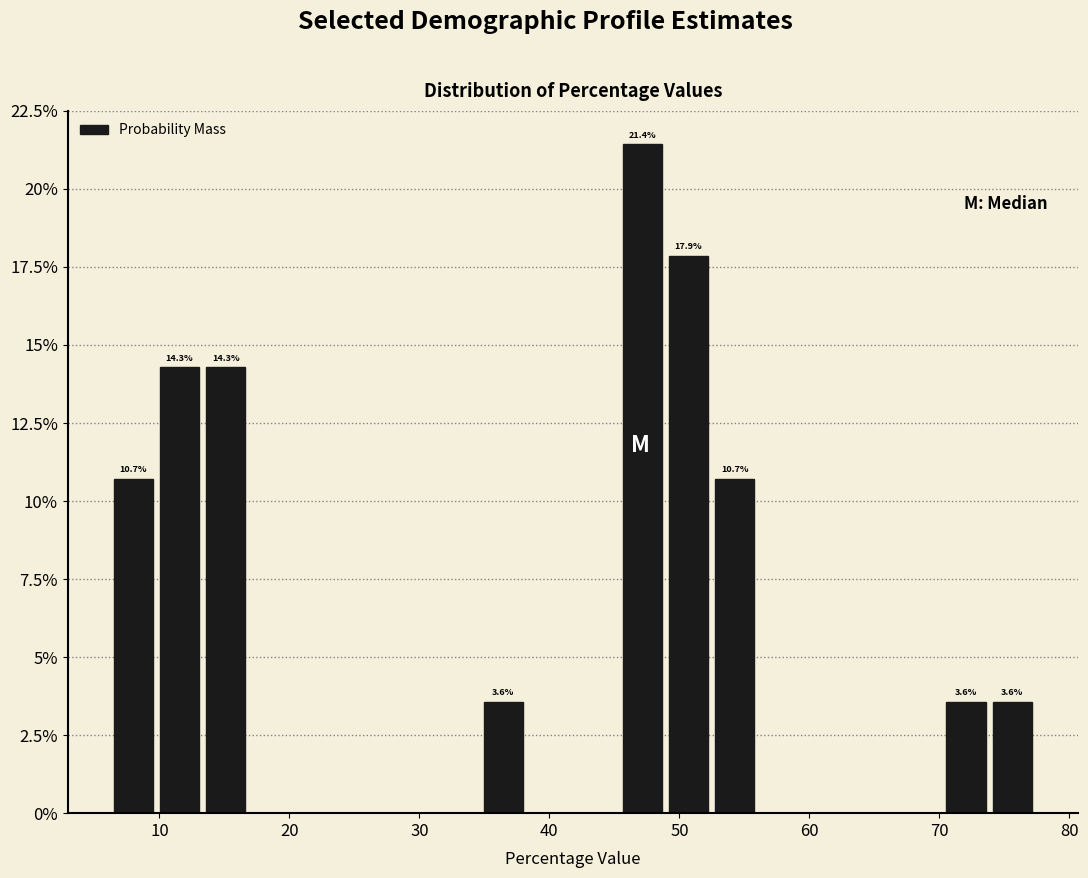

Around what value on the x-axis is the tallest bar? Give the approximate position of its centre, as read against the axis.

47